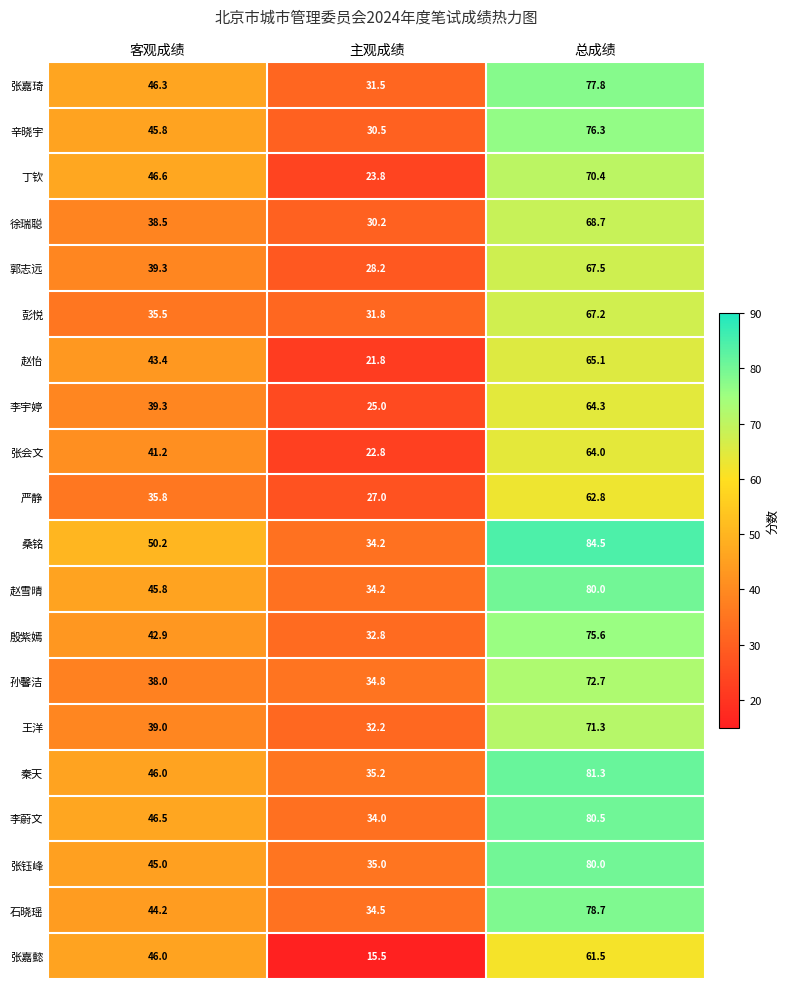

At how many categories does at least one series exceed 79?

1